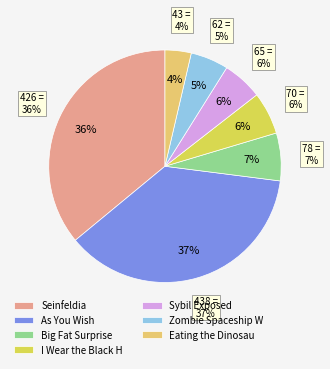

The As You Wish slice represents 25% of the pie. True or false?

False